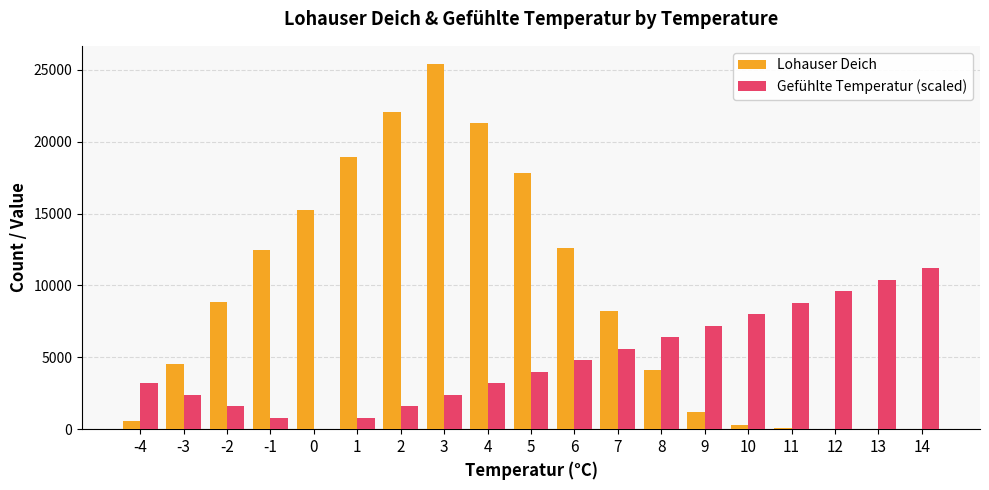

What is the spread (max minus min) of values at 3?

23000